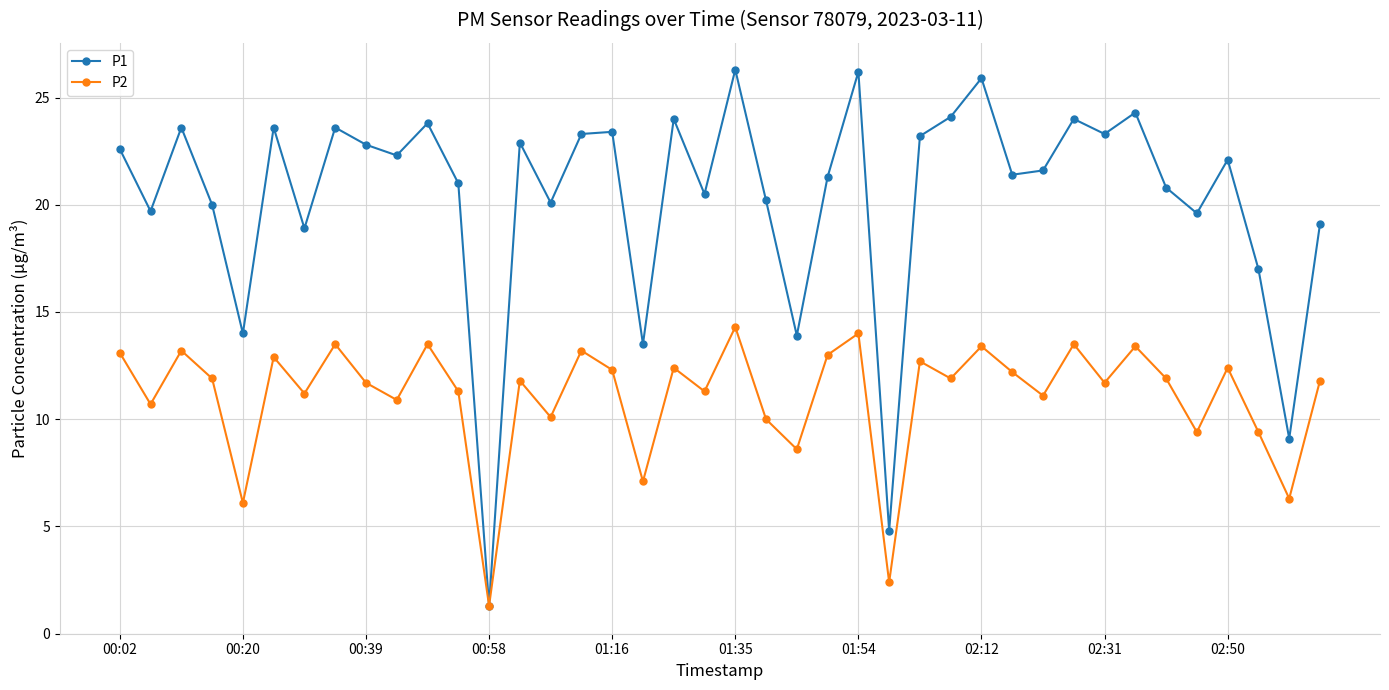

Which series has the largest total across all categories?

P1